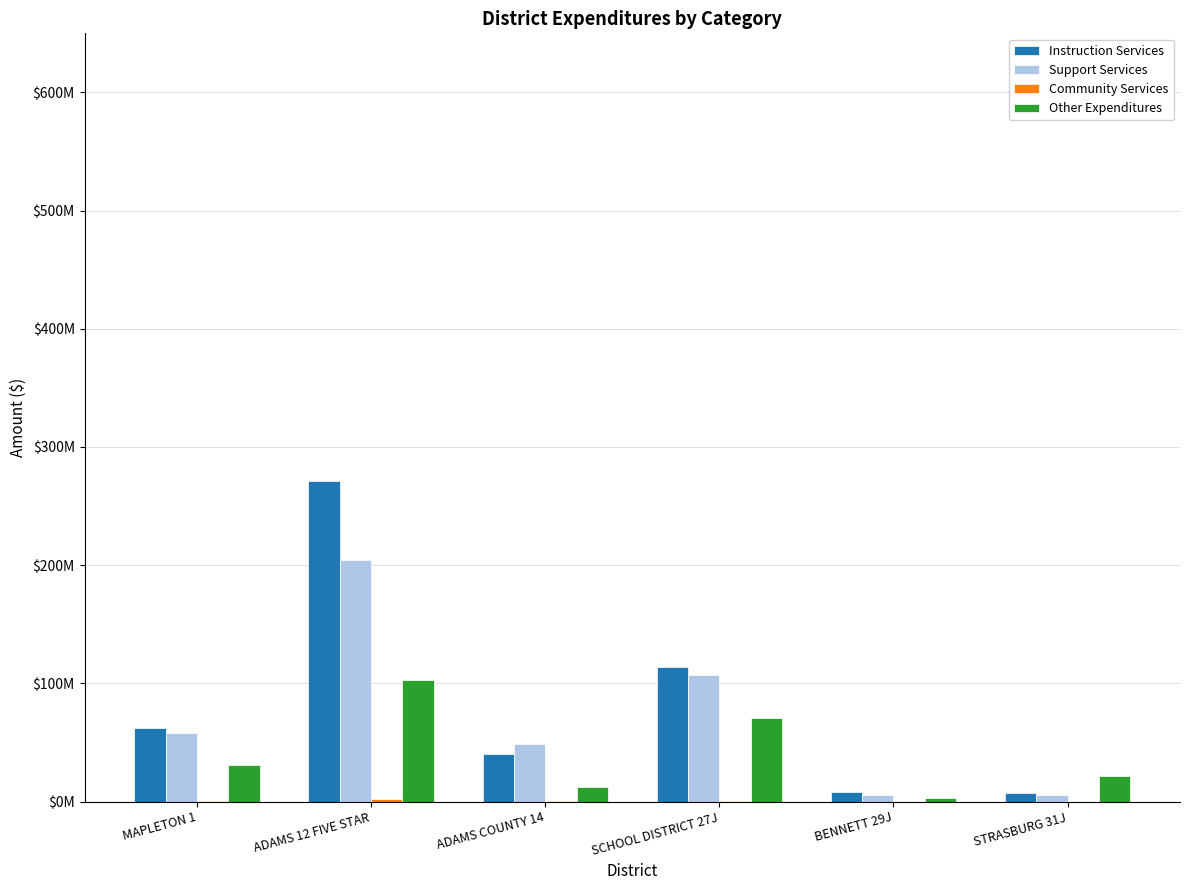

What position from the right is ADAMS 12 FIVE STAR?

5